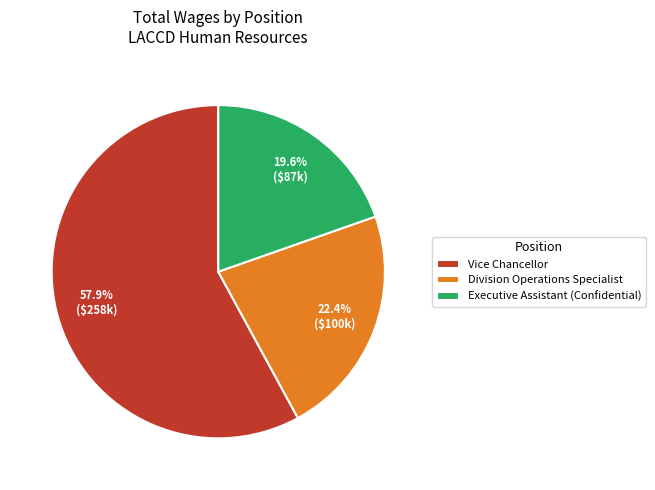

To the nearest percent, what is the difference between the largest and smallest slice percentages?

38%